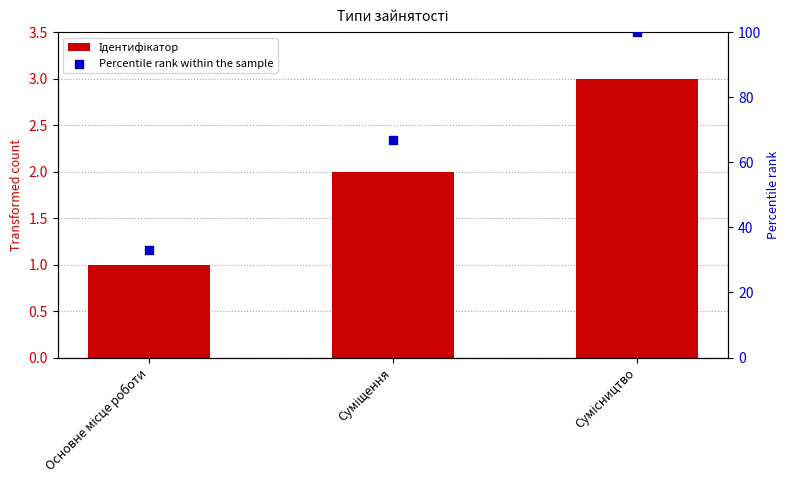

Which series has the largest total across all categories?

Percentile rank within the sample